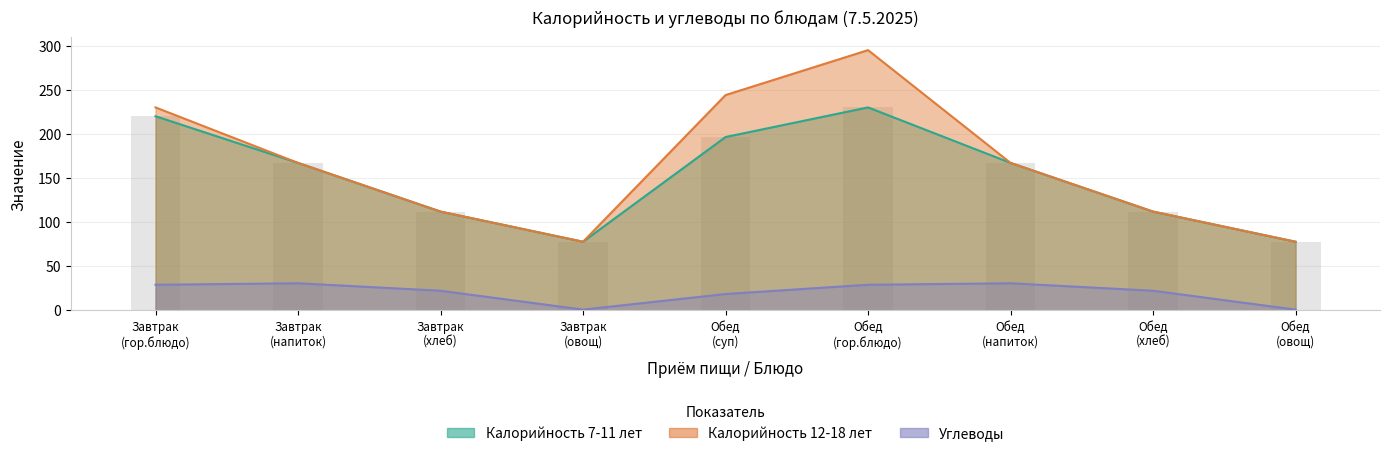

Rank the series at Завтрак
(гор.блюдо) from highest to lowest value.

Калорийность 12-18 лет, Калорийность 7-11 лет, Углеводы